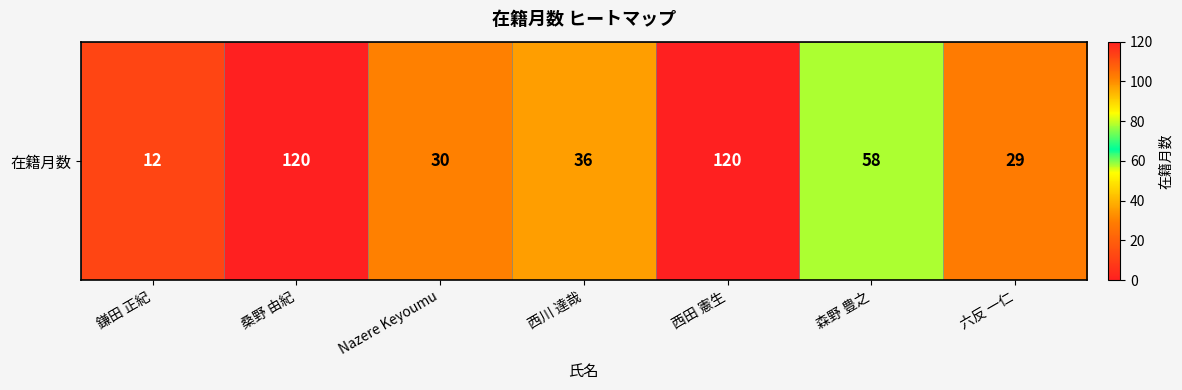

Rank the categories by value from lowest to highest.

鎌田 正紀, 六反 一仁, Nazere Keyoumu, 西川 達哉, 森野 豊之, 桑野 由紀, 西田 憲生